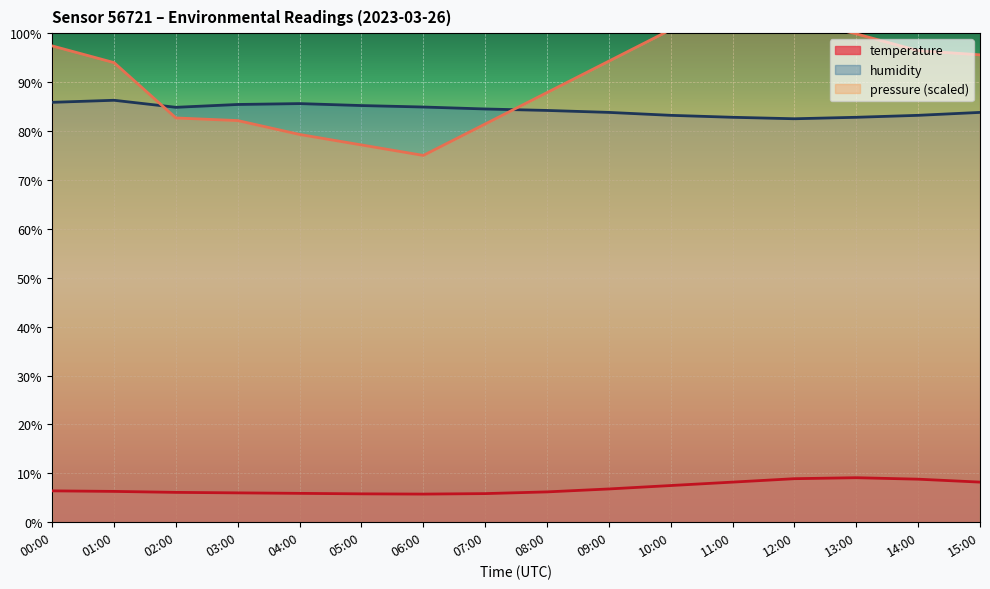

What is the maximum value shown in the chart?

105.0